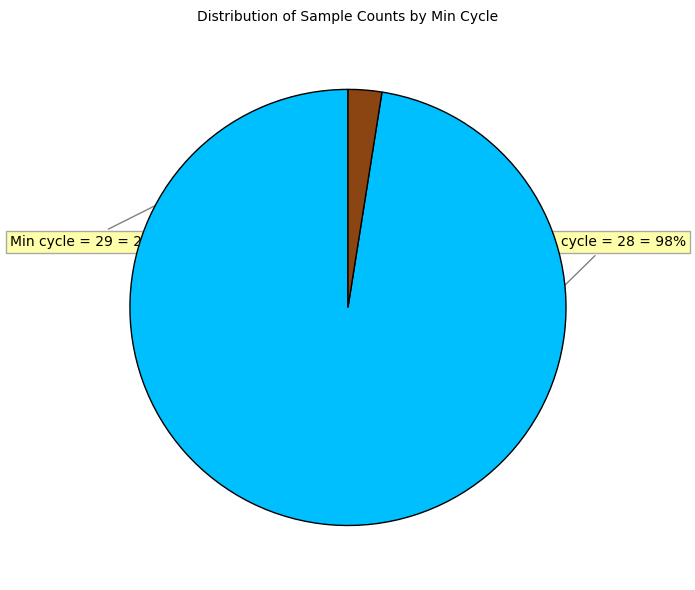

Does any single category account for the majority?

Yes